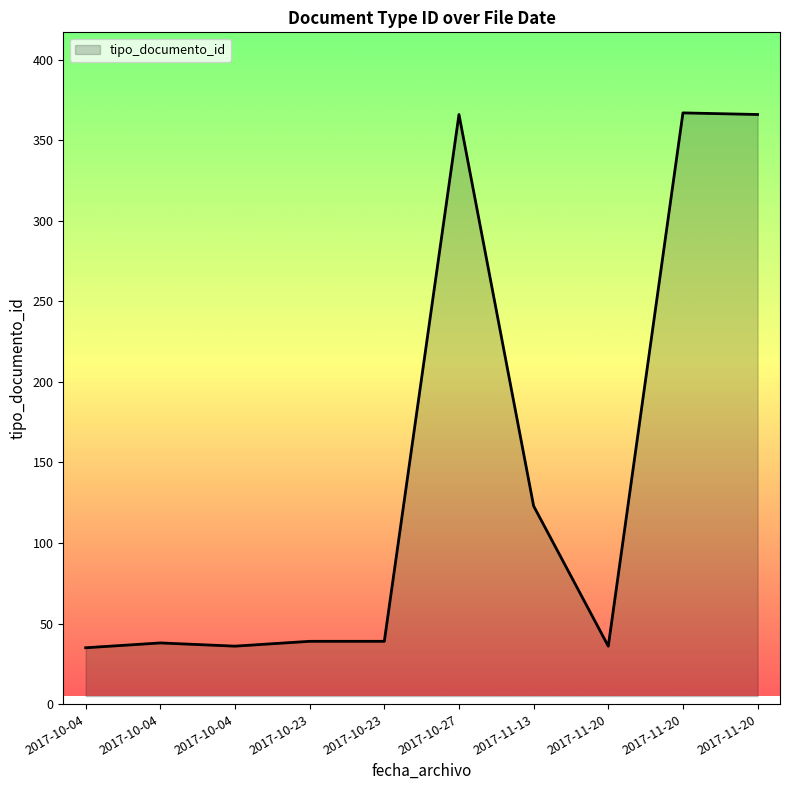

The value at 2017-10-27 is 551. True or false?

False